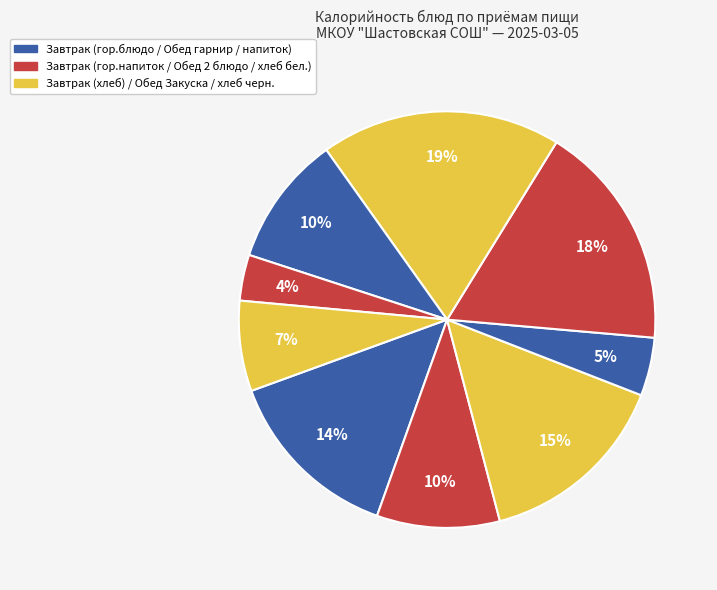

Count the number of slices in the pie.

9